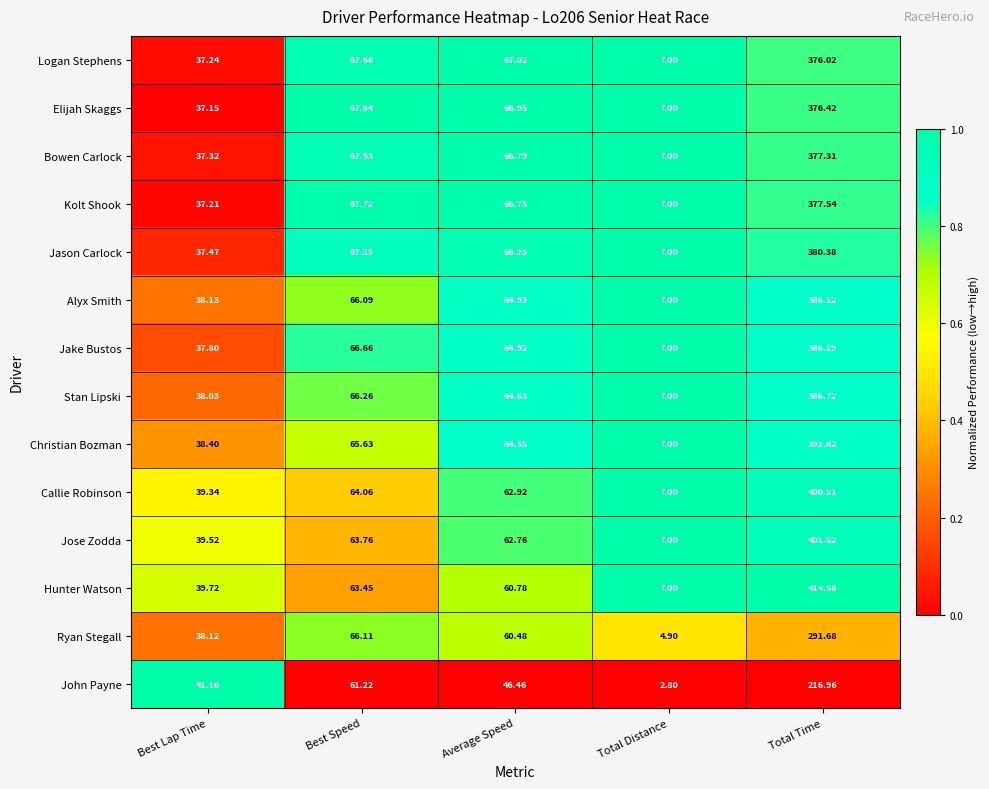

Which label corresponds to the largest value in the chart?

Total Time